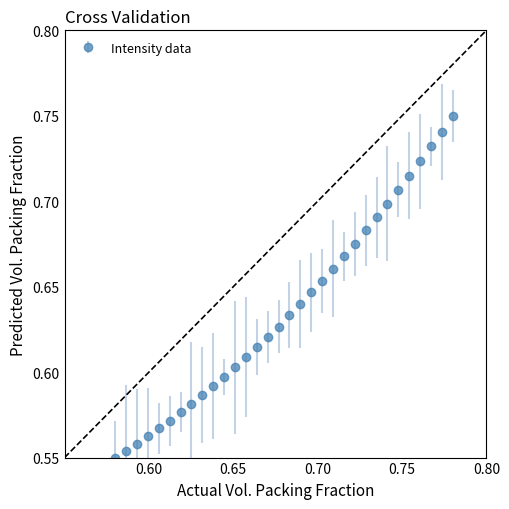

What is the sum of all values?

20.4